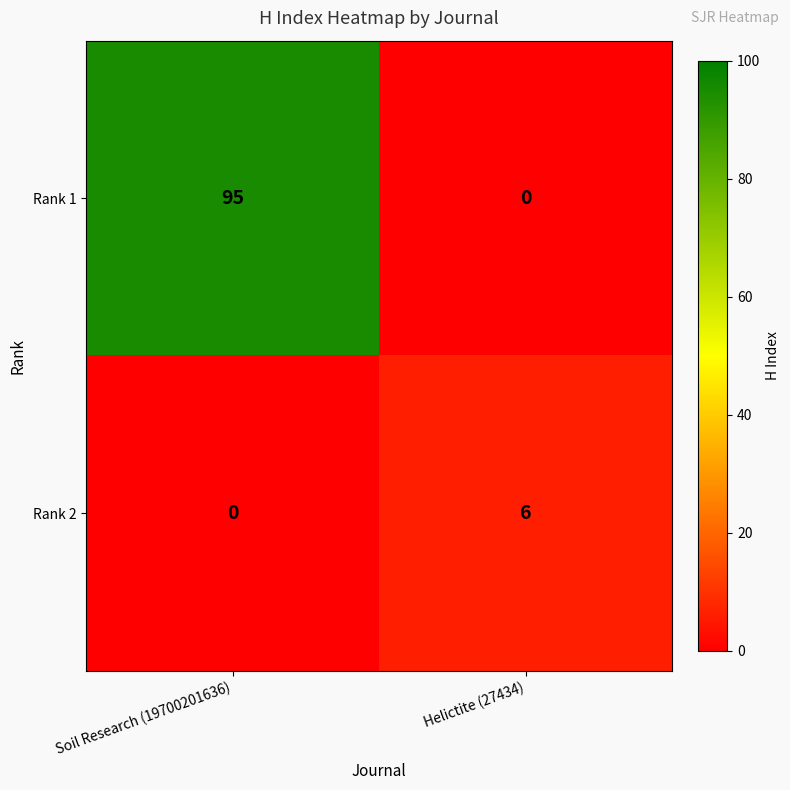

Is it true that Rank 1 equals 0 at Helictite (27434)?

True